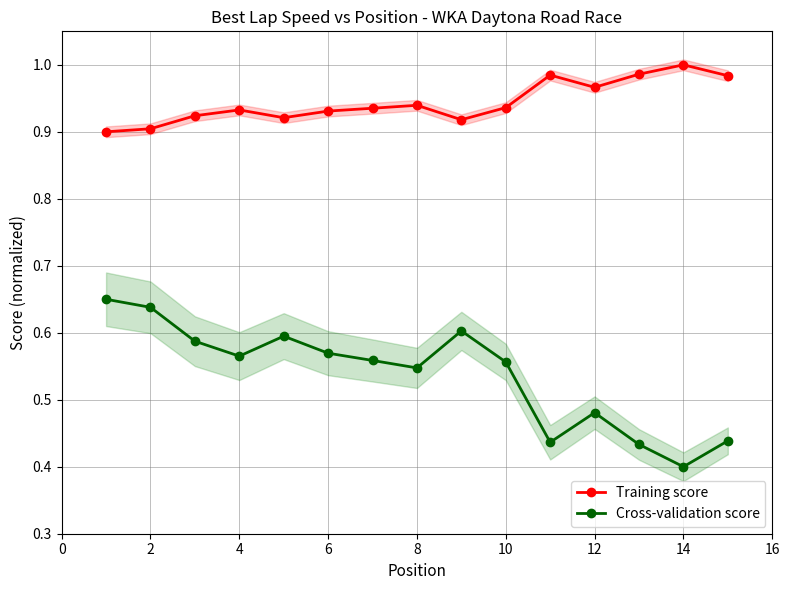

Which series has the largest range (max minus min)?

Cross-validation score